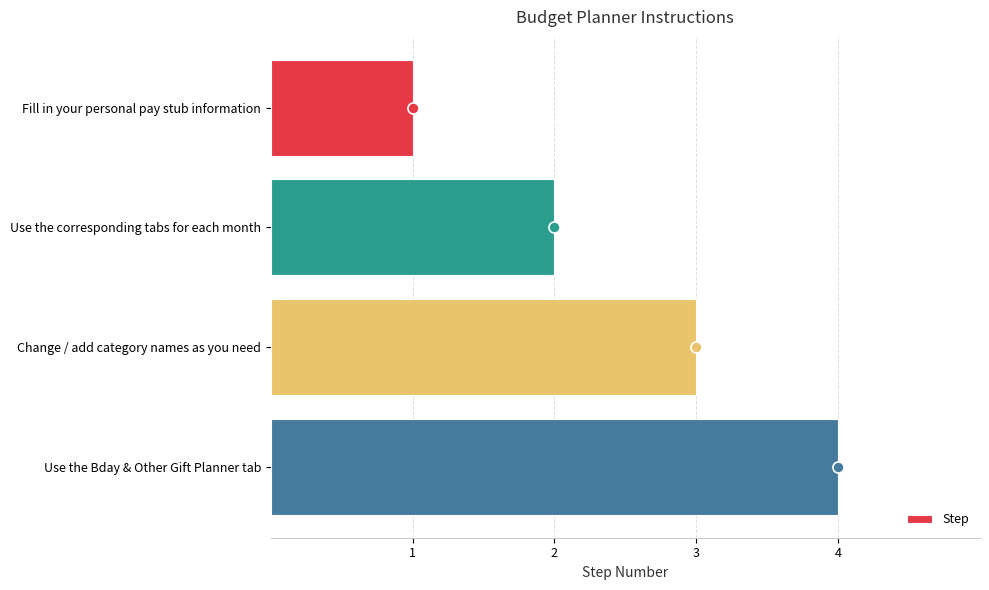

What is the difference between the maximum and minimum values?

3